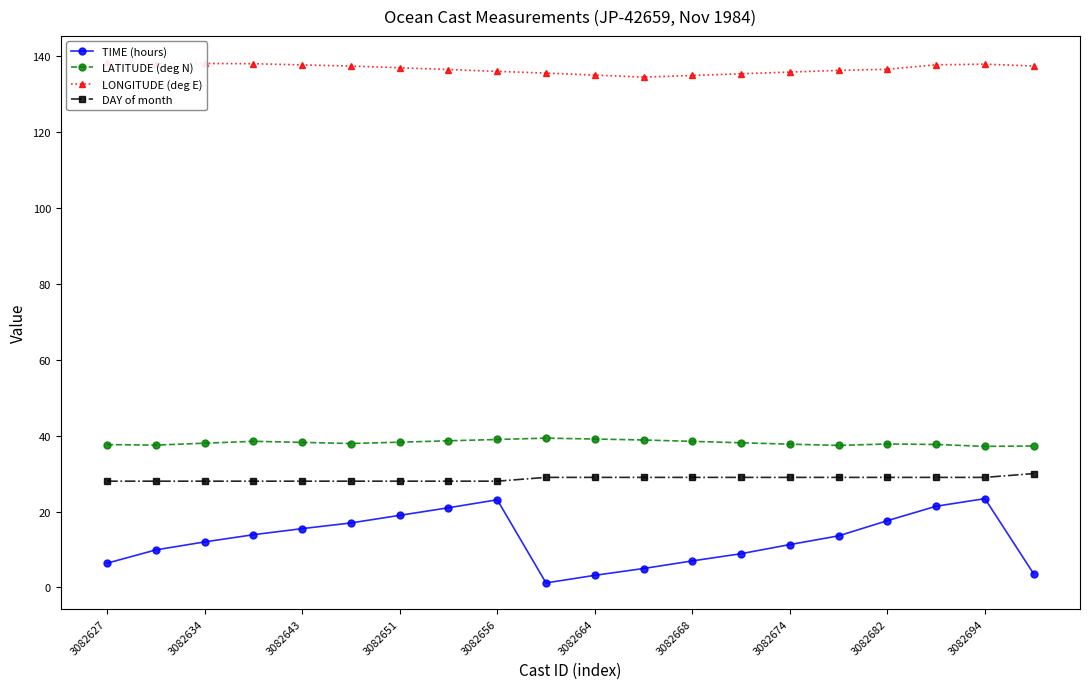

Which series has the largest range (max minus min)?

TIME (hours)